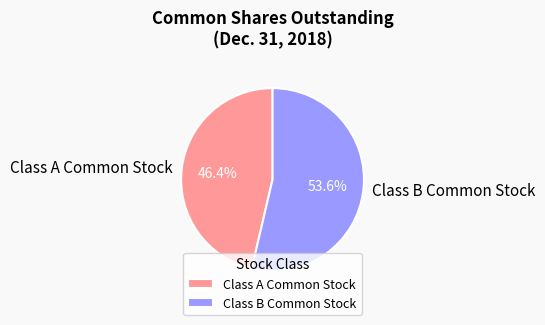

What is the majority slice?

Class B Common Stock